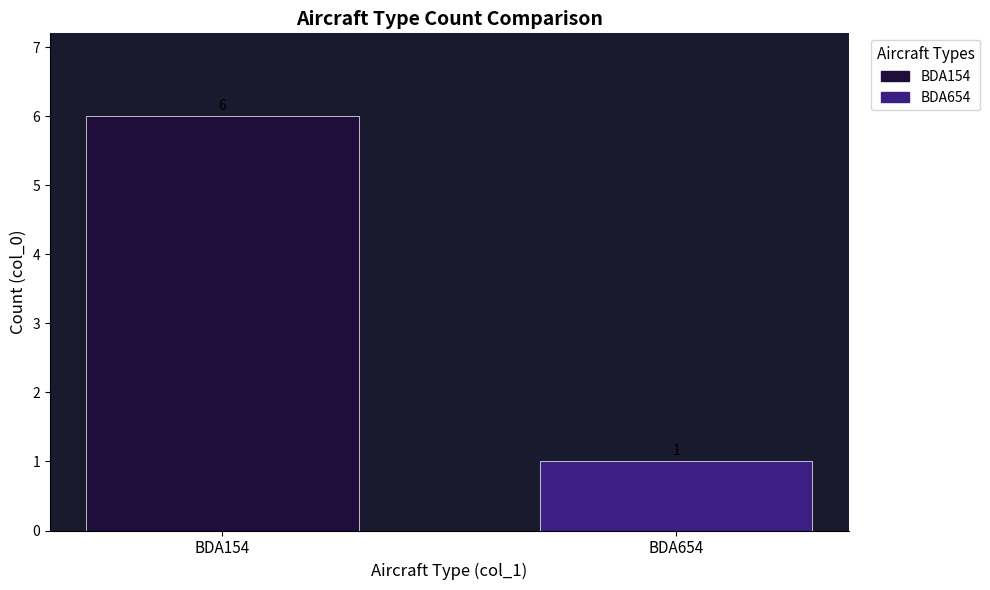

Which series has the widest spread of values?

BDA154